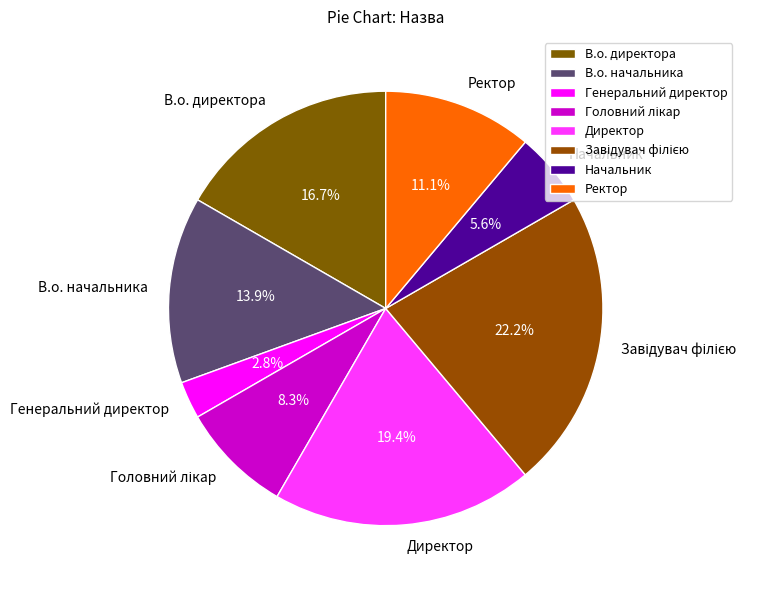

Is Начальник the majority of the pie?

No